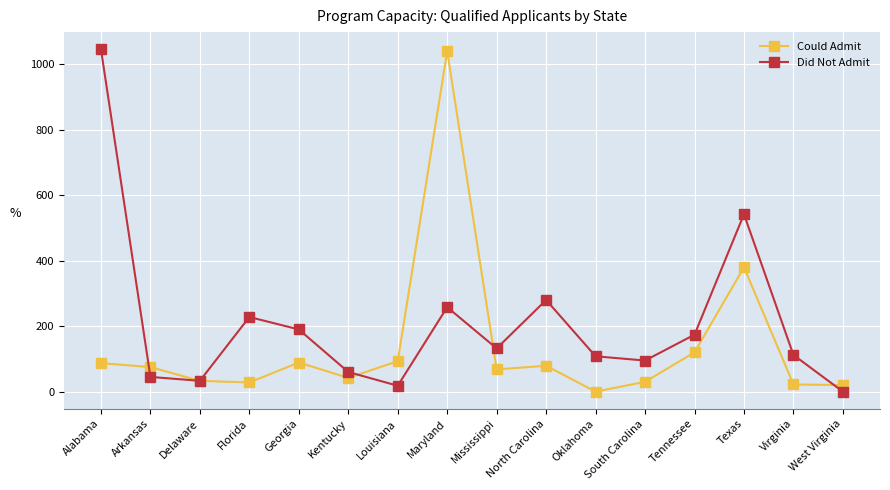

What is the sum of all Could Admit values?

2206